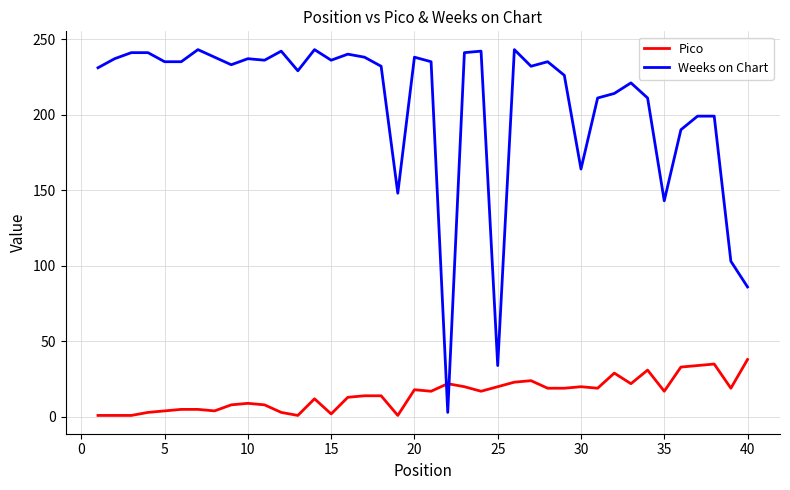

What is the difference between the maximum and minimum values in the Pico series?

37